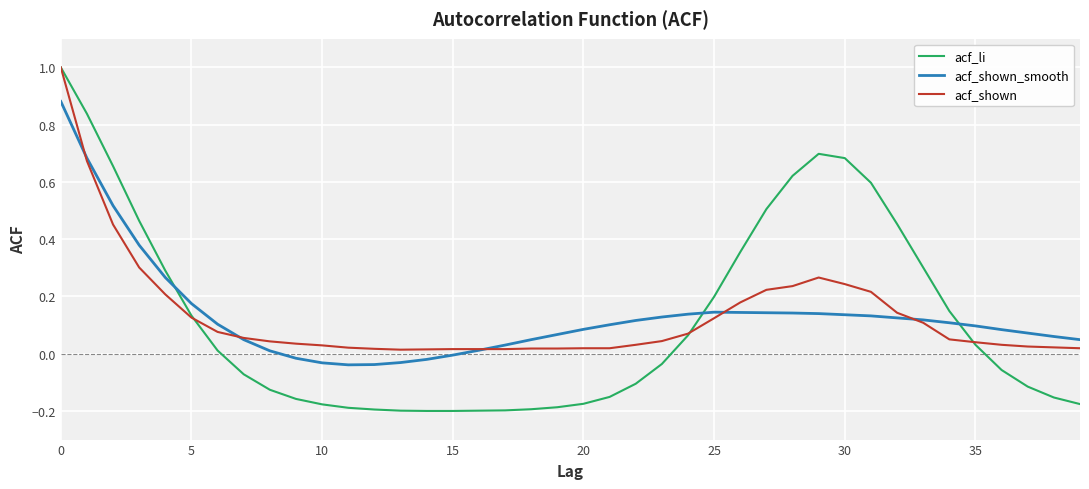

After their last crossing, which series has the higher values: acf_shown_smooth or acf_li?

acf_shown_smooth